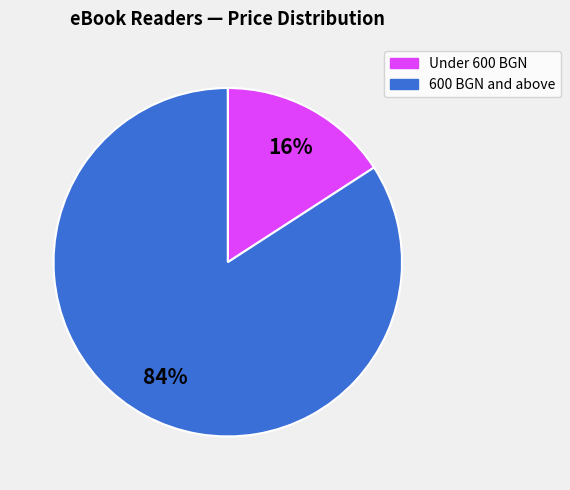

To the nearest percent, what is the average slice percentage?

50%